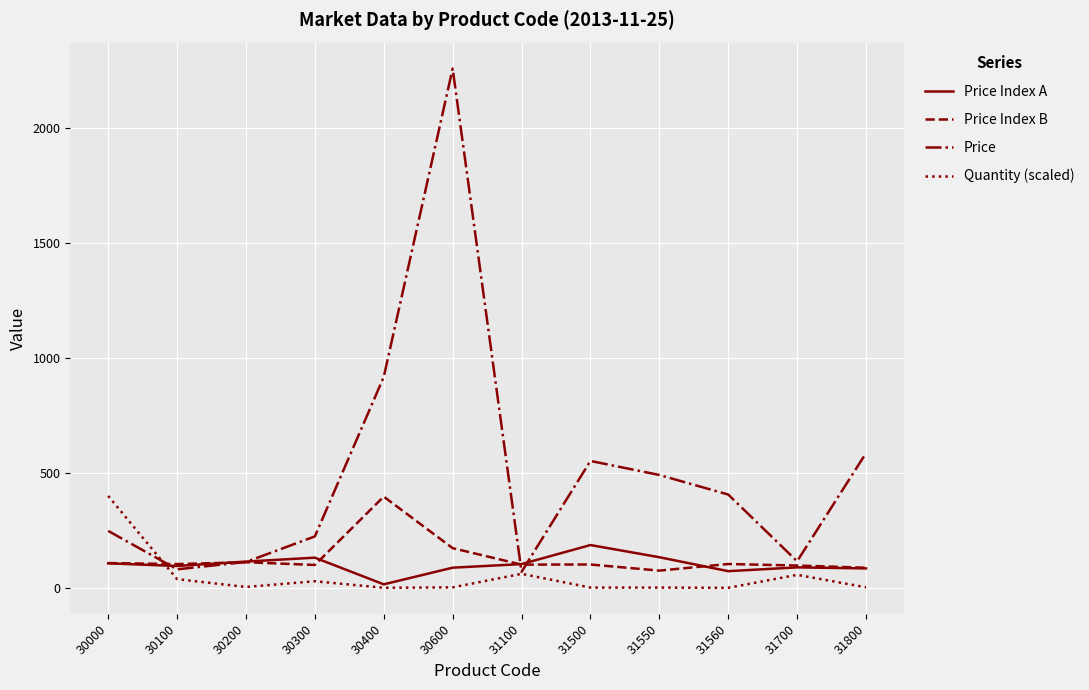

Read the Quantity (scaled) value at 31100.

61.4